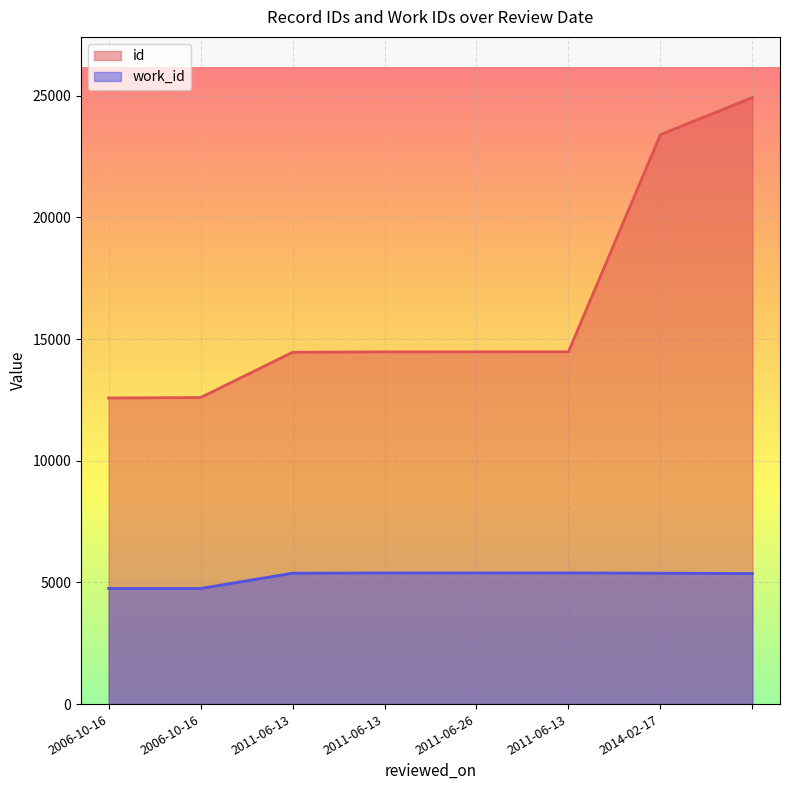

Reading left to right, list all the values displayed in this chart.

id: 12580	12599	14460	14477	14478	14479	23405	24929
work_id: 4753	4753	5379	5390	5391	5392	5379	5366